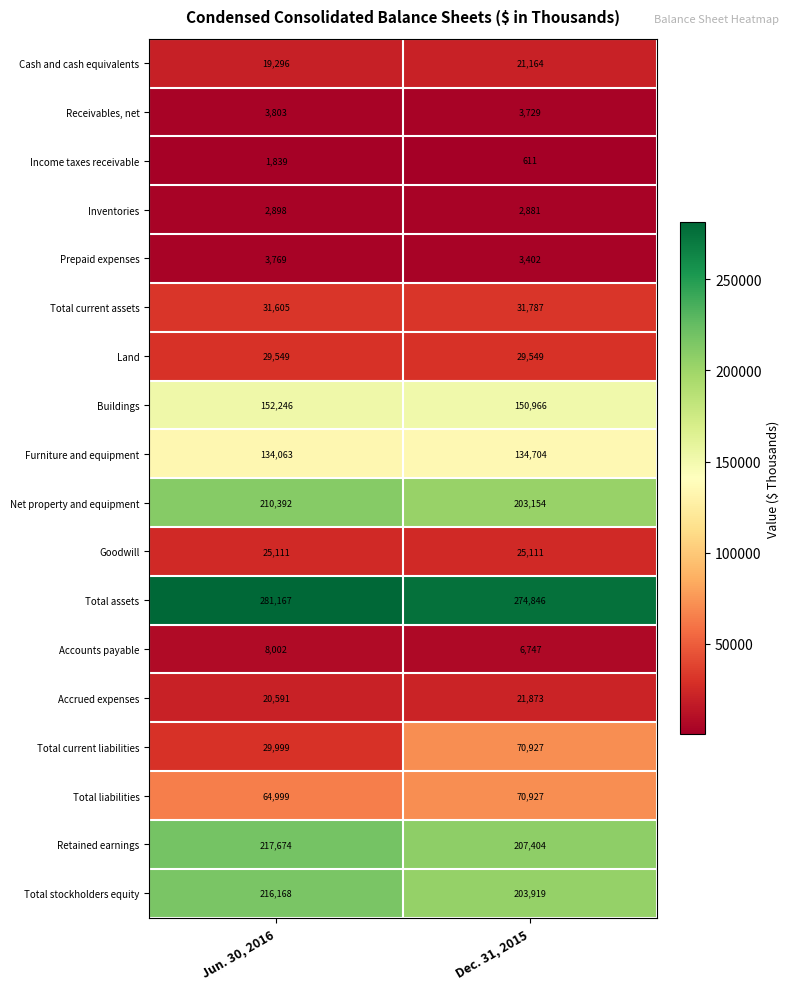

Which series has the largest range (max minus min)?

Total current liabilities